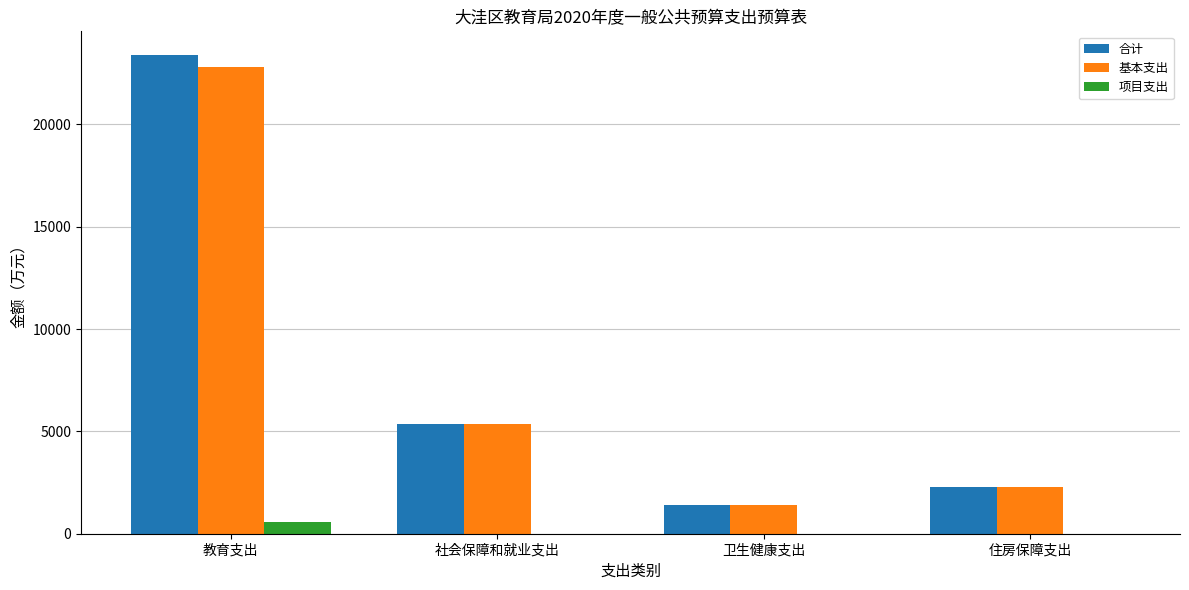

Which series changed the most between 教育支出 and 社会保障和就业支出?

合计